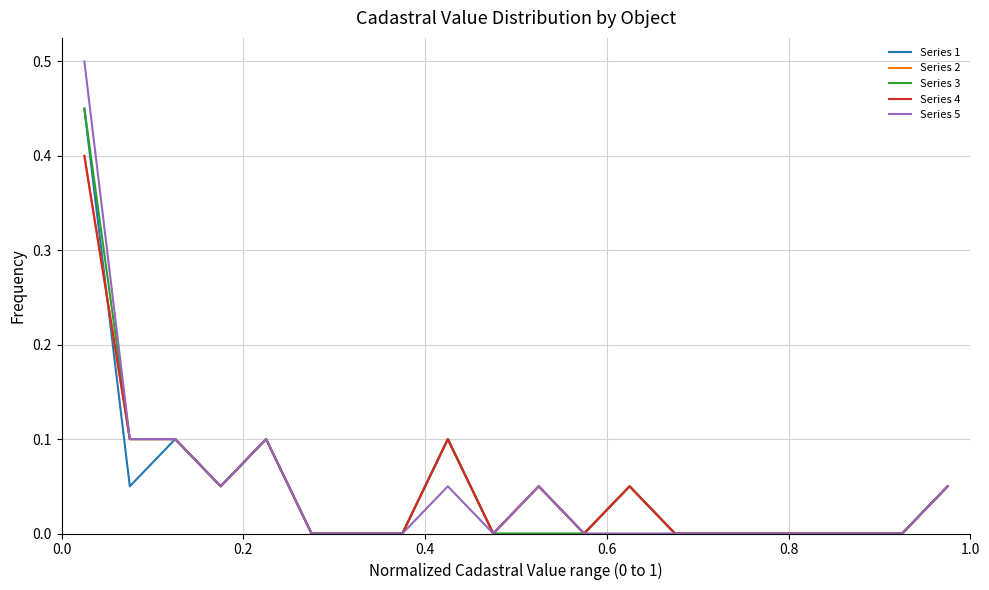

Does the chart have visible grid lines?

Yes